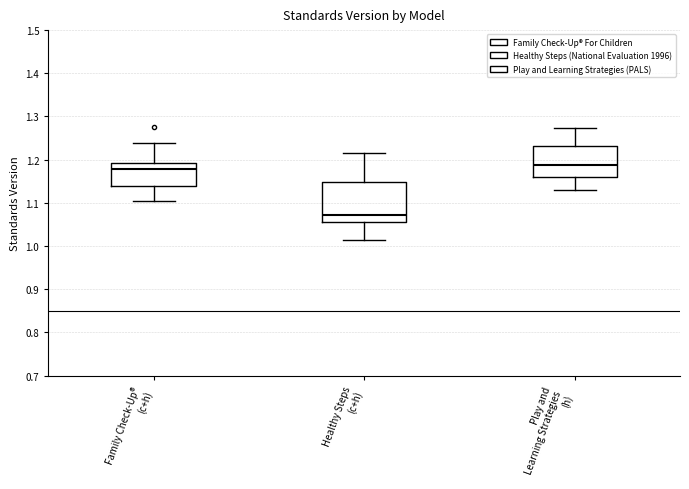

Reading left to right, transcribe this box plot: for each box, give where its median line is, the range the box spans, and where its two whiskers end, as read against the y-axis. The values are not printed on the chart, so give them approximately, as read against the axis.

Family Check-Up® (c+h): median 1.18, box 1.14 to 1.19, whiskers 1.10 to 1.24
Healthy Steps (c+h): median 1.07, box 1.05 to 1.15, whiskers 1.01 to 1.22
Play and Learning Strategies (h): median 1.19, box 1.16 to 1.23, whiskers 1.13 to 1.27